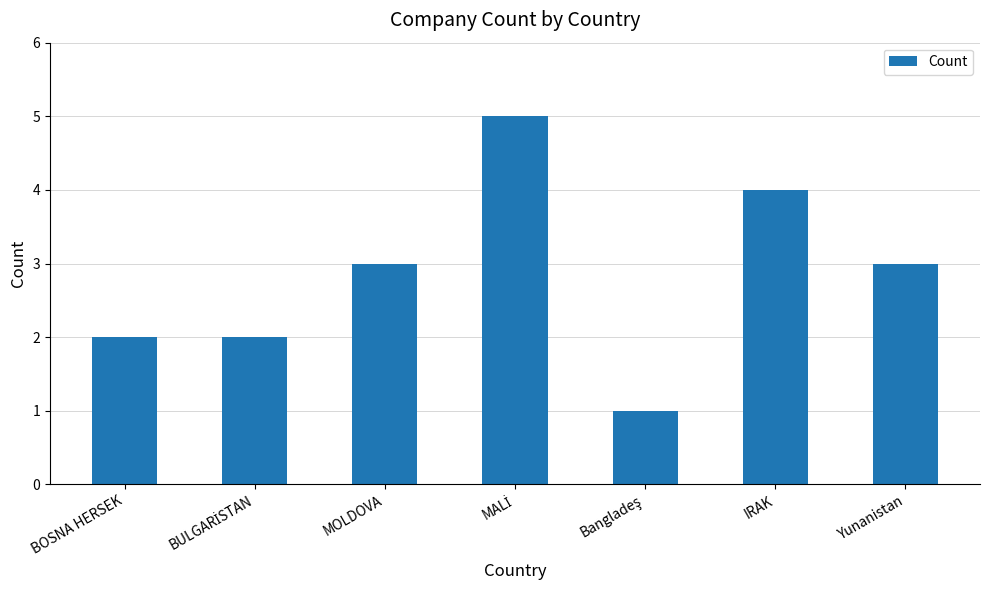

What is the label of the 7th bar from the right?

BOSNA HERSEK